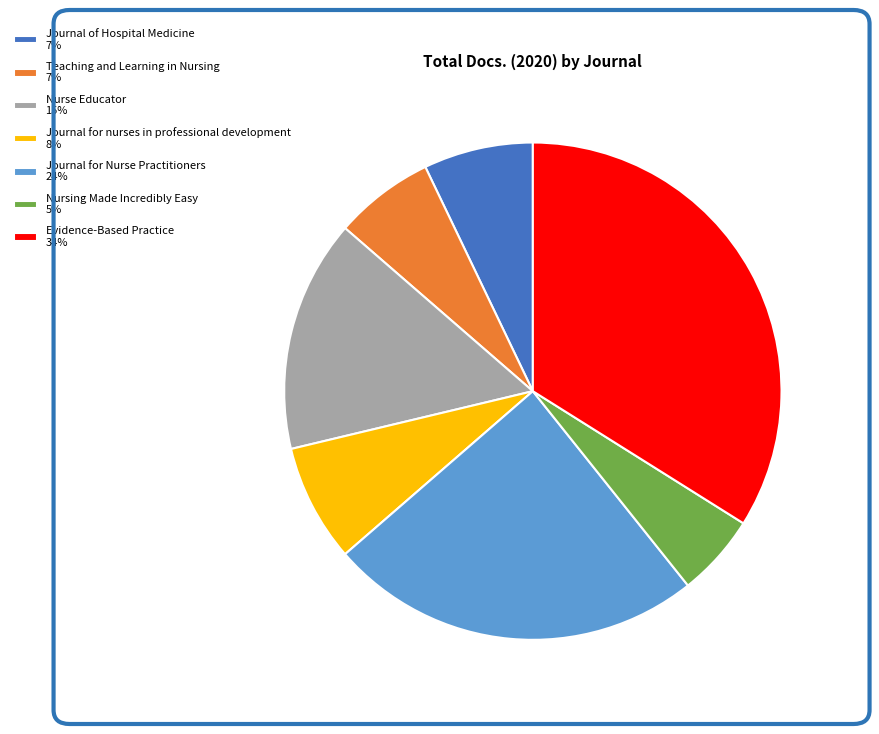

What is the ratio of the value at Nursing Made Incredibly Easy to the value at Journal for nurses in professional development?

0.7